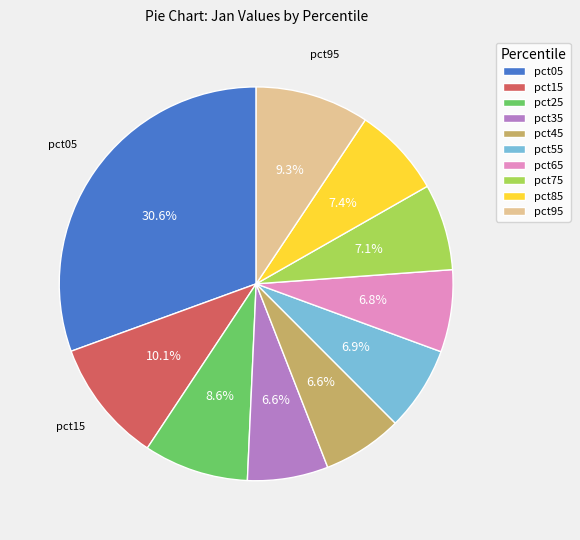

Is pct15 the majority of the pie?

No